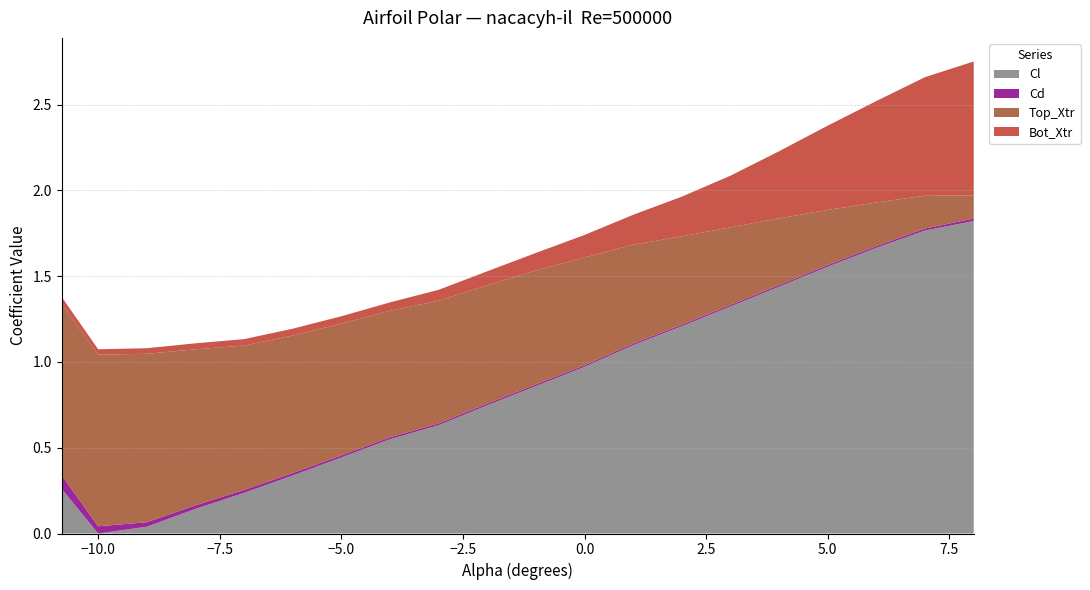

The value of Cl at 0.0 is 1.0. True or false?

True